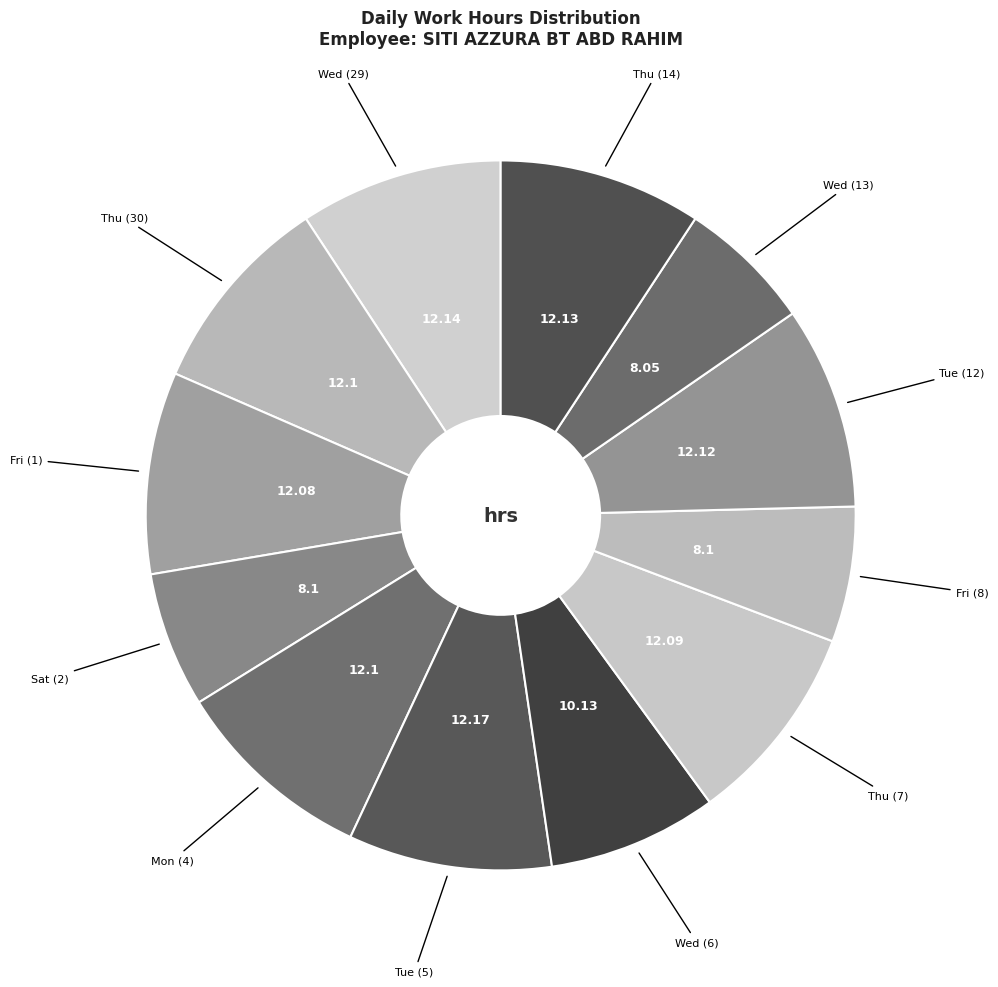

Count the number of slices in the pie.

12